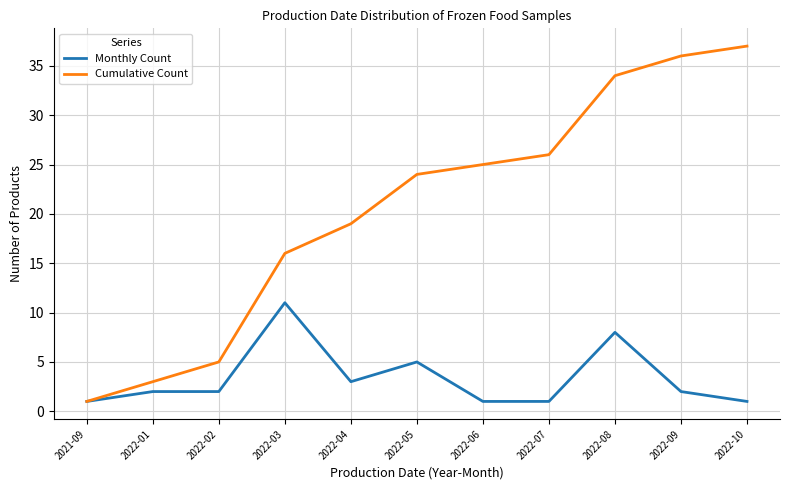

What is the spread (max minus min) of values at 2022-02?

3